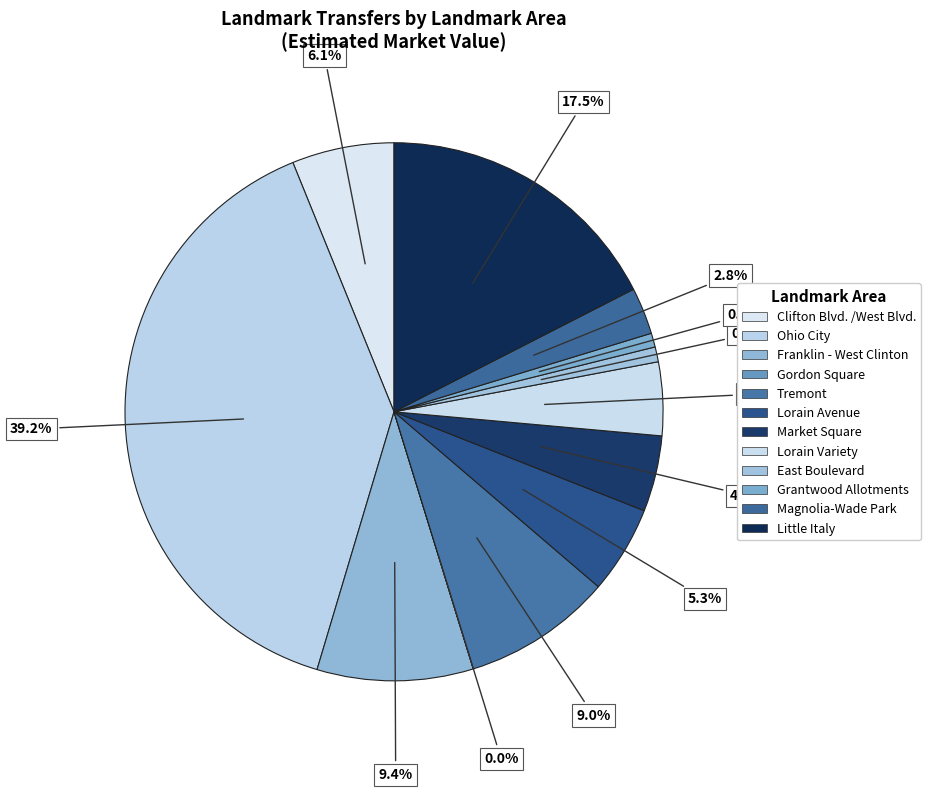

Is Lorain Variety the majority of the pie?

No